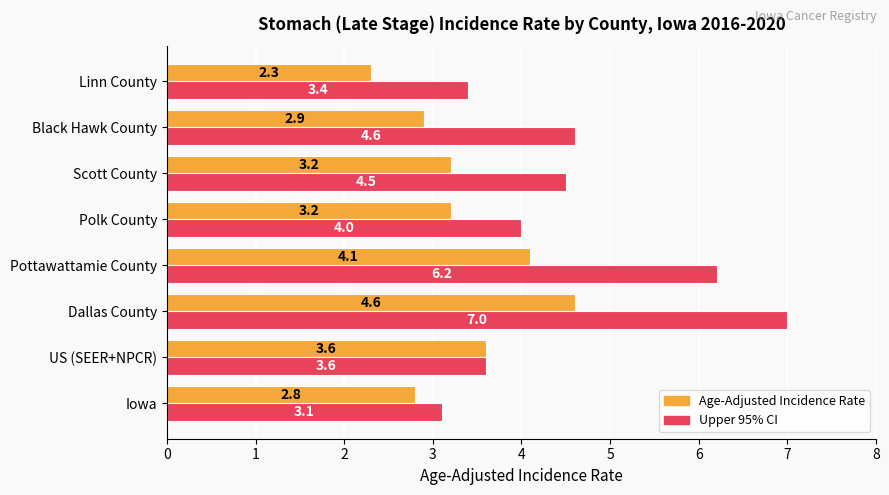

What is the maximum value shown in the chart?

7.0